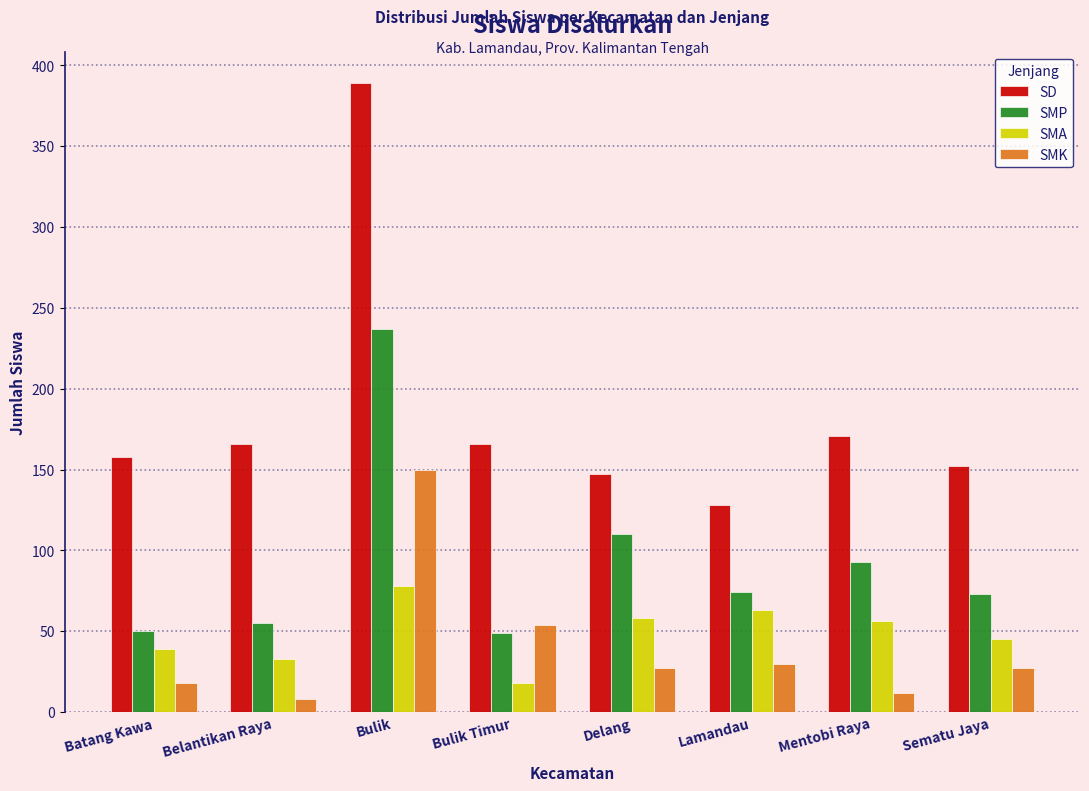

Rank the series at Bulik from lowest to highest value.

SMA, SMK, SMP, SD